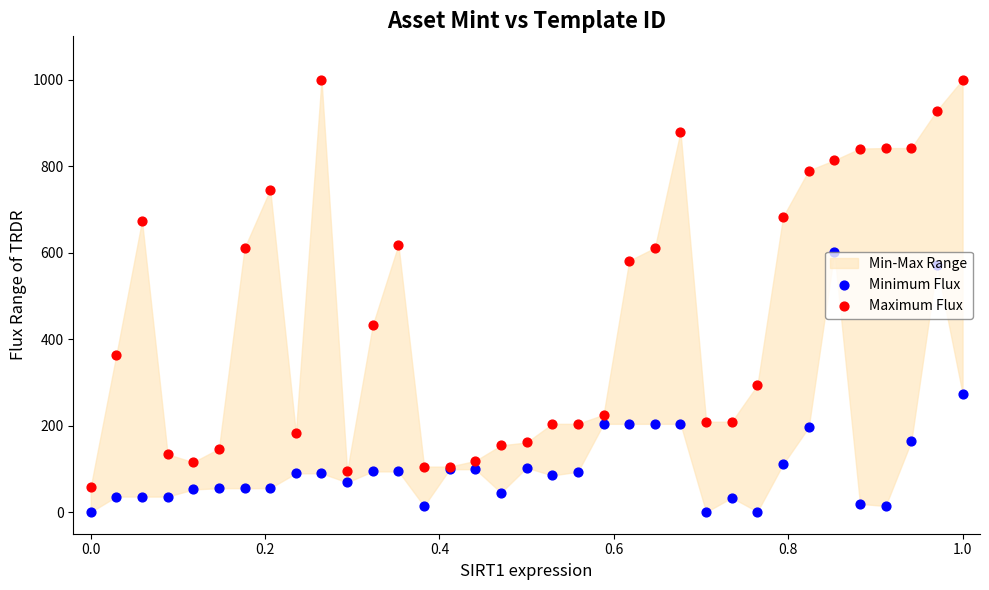

Which series has the largest total across all categories?

Maximum Flux